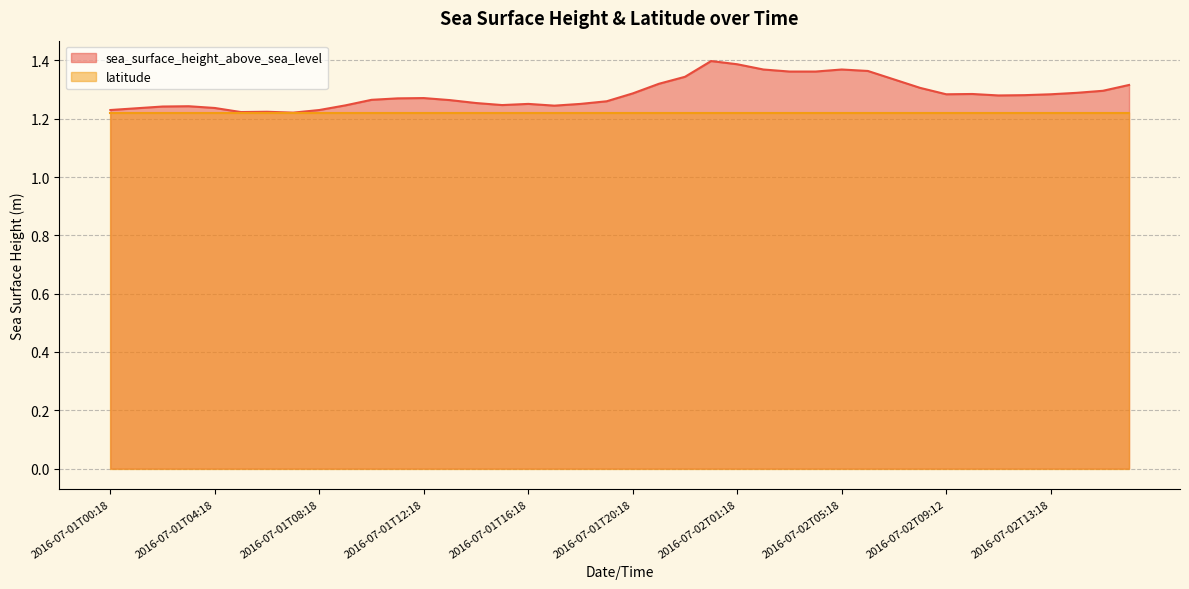

What is the average value?

1.3